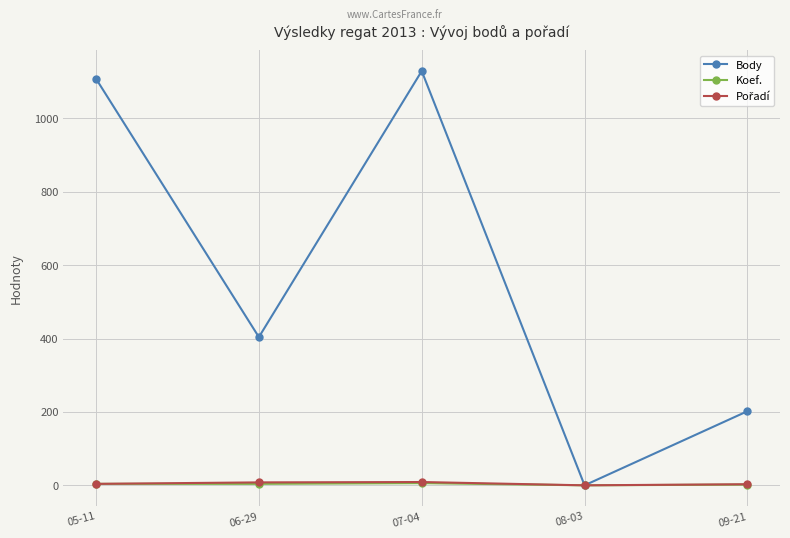

Where is Body nearest to the value 564?

06-29